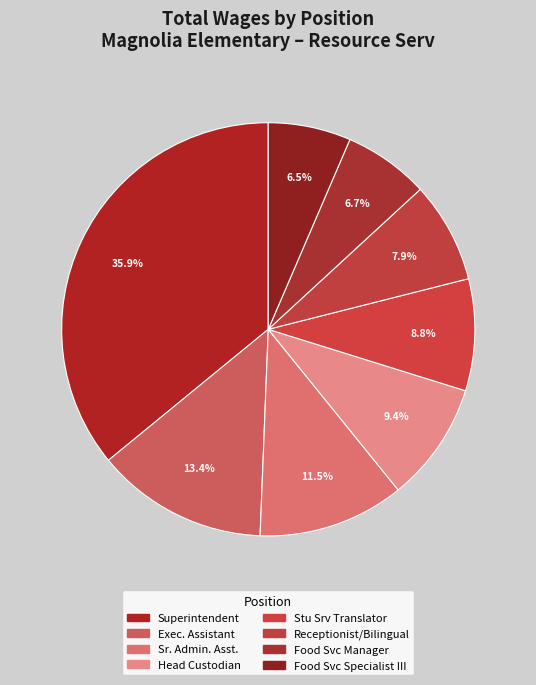

Which category has the smallest portion of the pie?

Food Service Specialist III